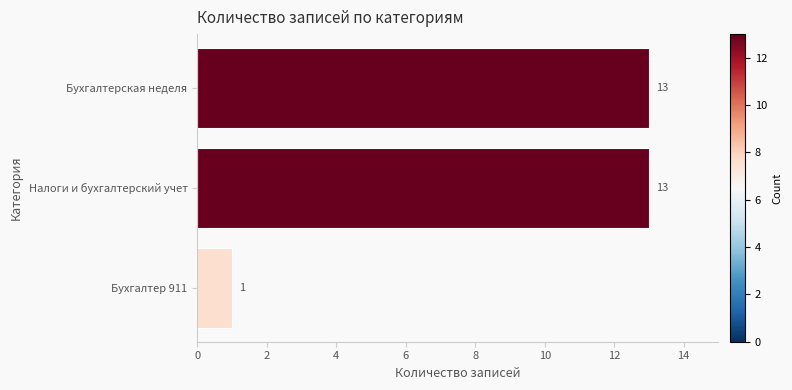

How many values are between 1 and 13?

3